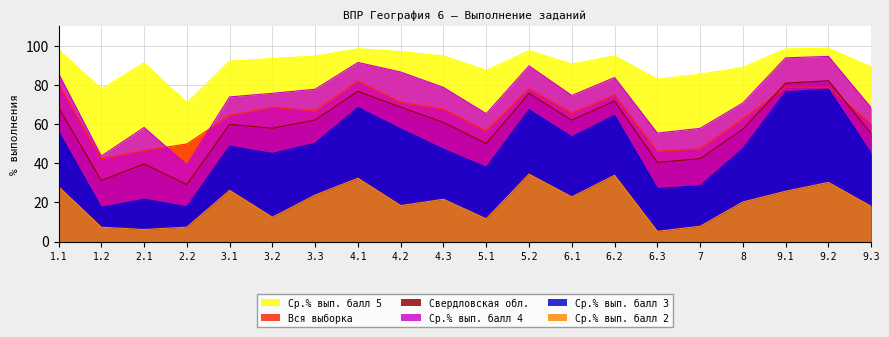

Reading left to right, extract all data points from this chart.

Вся выборка: 1.1=80.5	1.2=42.3	2.1=46.5	2.2=49.8	3.1=64.4	3.2=68.7	3.3=66.7	4.1=82.0	4.2=71.2	4.3=67.6	5.1=56.4	5.2=78.2	6.1=65.7	6.2=74.9	6.3=46.1	7=47.4	8=62.7	9.1=78.9	9.2=78.9	9.3=60.1
Свердловская обл.: 1.1=68.5	1.2=31.2	2.1=39.7	2.2=29.1	3.1=59.9	3.2=57.9	3.3=62.1	4.1=76.8	4.2=68.7	4.3=60.9	5.1=50.1	5.2=75.7	6.1=62.0	6.2=71.8	6.3=40.4	7=42.4	8=57.4	9.1=80.9	9.2=82.2	9.3=55.2
Ср.% вып. балл 3: 1.1=56.1	1.2=17.4	2.1=21.6	2.2=17.7	3.1=48.7	3.2=45.0	3.3=50.2	4.1=68.5	4.2=57.5	4.3=47.1	5.1=37.9	5.2=67.3	6.1=53.5	6.2=64.5	6.3=27.1	7=28.5	8=47.4	9.1=76.5	9.2=77.8	9.3=45.0
Ср.% вып. балл 4: 1.1=85.9	1.2=43.7	2.1=58.3	2.2=39.2	3.1=73.9	3.2=75.8	3.3=77.8	4.1=91.5	4.2=86.7	4.3=78.8	5.1=65.4	5.2=89.8	6.1=74.7	6.2=83.9	6.3=55.4	7=57.9	8=70.8	9.1=93.9	9.2=94.6	9.3=68.4
Ср.% вып. балл 5: 1.1=98.0	1.2=78.0	2.1=91.3	2.2=71.0	3.1=92.2	3.2=93.5	3.3=94.8	4.1=98.6	4.2=97.1	4.3=94.9	5.1=87.4	5.2=97.6	6.1=90.8	6.2=94.9	6.3=82.9	7=85.5	8=89.0	9.1=98.5	9.2=98.8	9.3=89.2
Ср.% вып. балл 2: 1.1=28.1	1.2=7.3	2.1=6.1	2.2=7.3	3.1=26.1	3.2=12.4	3.3=23.8	4.1=32.4	4.2=18.4	4.3=21.6	5.1=11.6	5.2=34.4	6.1=22.8	6.2=33.9	6.3=5.2	7=7.8	8=20.2	9.1=25.7	9.2=30.2	9.3=18.0